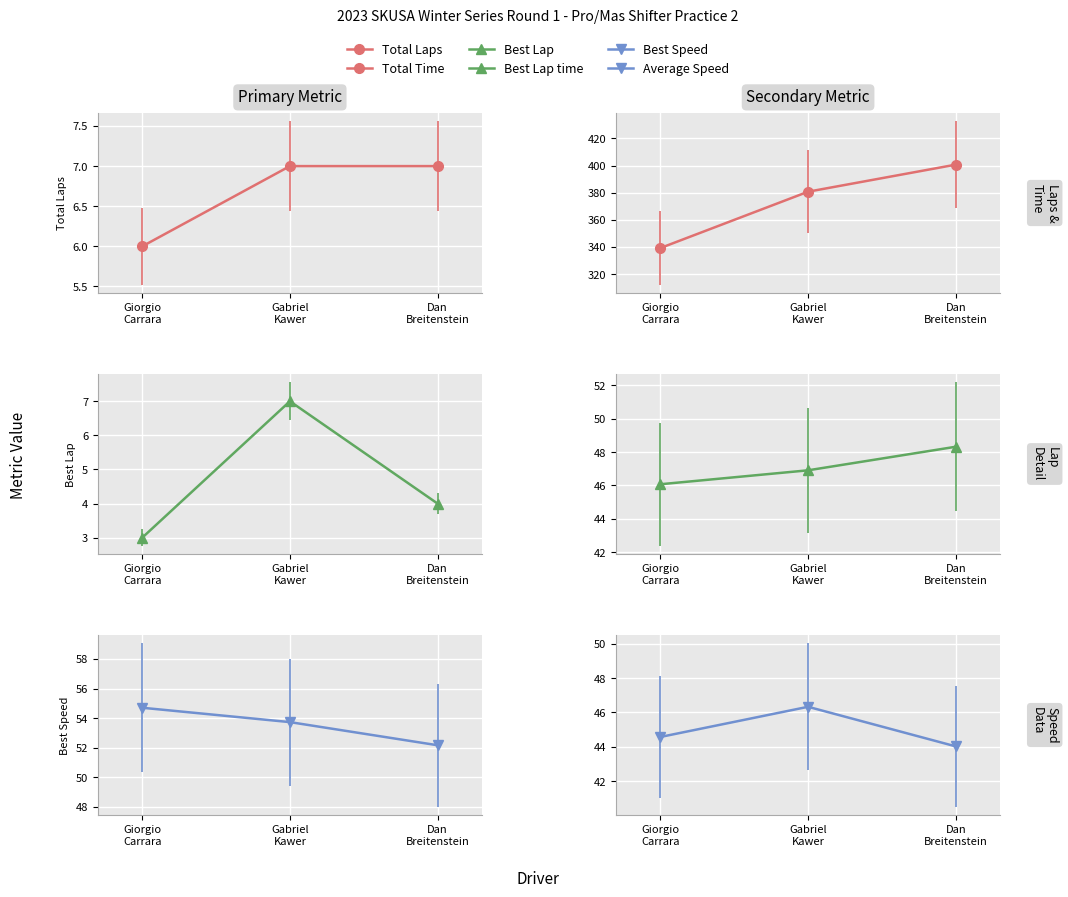

Reading left to right, extract all data points from this chart.

Total Laps: Giorgio
Carrara=6.0	Gabriel
Kawer=7.0	Dan
Breitenstein=7.0
Total Time: Giorgio
Carrara=339.2	Gabriel
Kawer=380.8	Dan
Breitenstein=400.7
Best Lap: Giorgio
Carrara=3.0	Gabriel
Kawer=7.0	Dan
Breitenstein=4.0
Best Lap time: Giorgio
Carrara=46.1	Gabriel
Kawer=46.9	Dan
Breitenstein=48.3
Best Speed: Giorgio
Carrara=54.7	Gabriel
Kawer=53.7	Dan
Breitenstein=52.2
Average Speed: Giorgio
Carrara=44.6	Gabriel
Kawer=46.3	Dan
Breitenstein=44.0